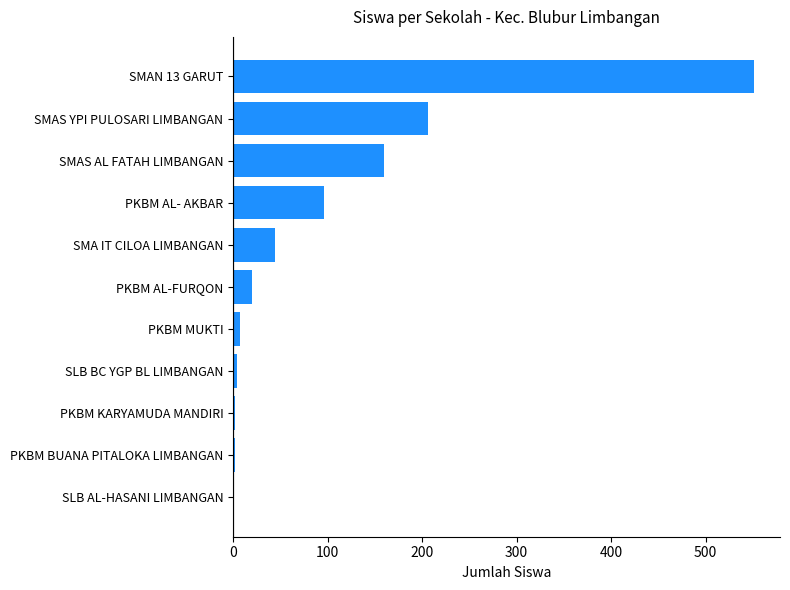

Which label corresponds to the largest value in the chart?

SMAN 13 GARUT